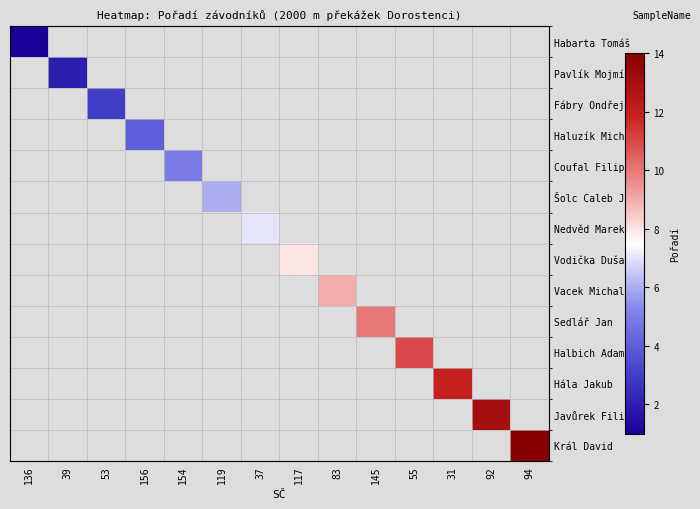

Rank the series by their maximum value, from lowest to highest.

Habarta Tomáš, Pavlík Mojmír, Fábry Ondřej, Haluzík Michal, Coufal Filip, Šolc Caleb John, Nedvěd Marek, Vodička Dušan, Vacek Michal, Sedlář Jan, Halbich Adam, Hála Jakub, Javůrek Filip, Král David